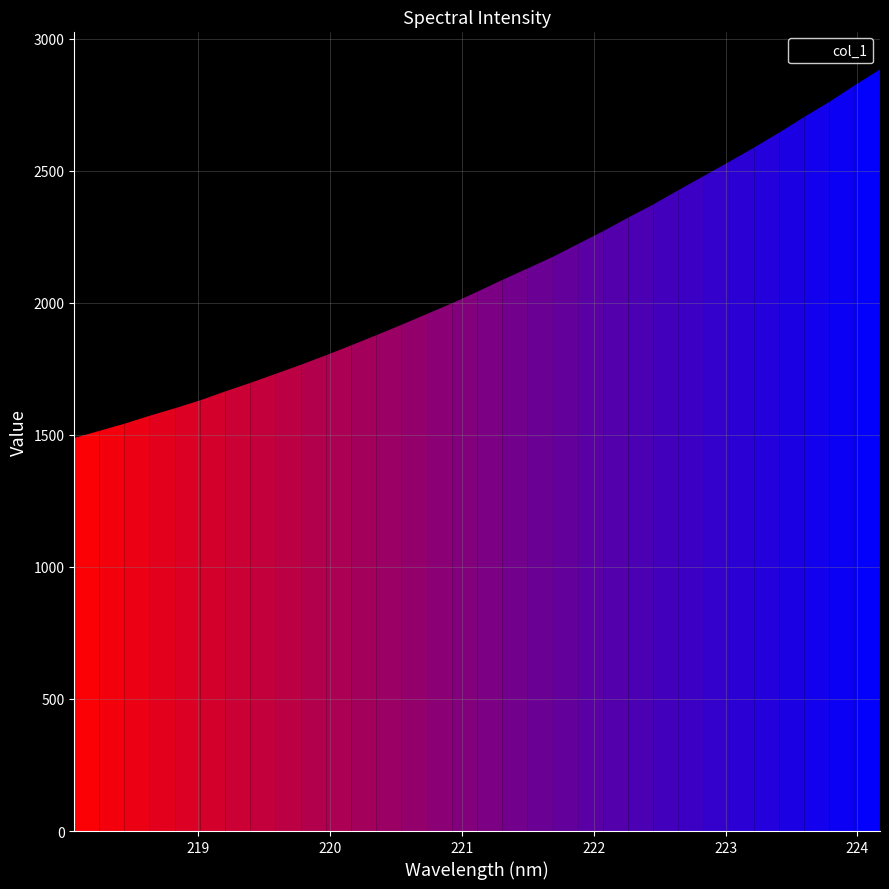

What is the maximum value shown in the chart?

2883.4